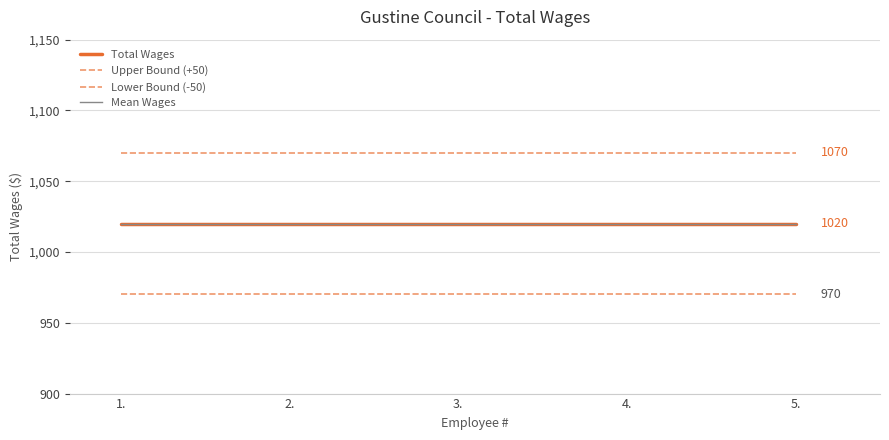

Rank the series by their maximum value, from lowest to highest.

Lower Bound (-50), Total Wages, Mean Wages, Upper Bound (+50)